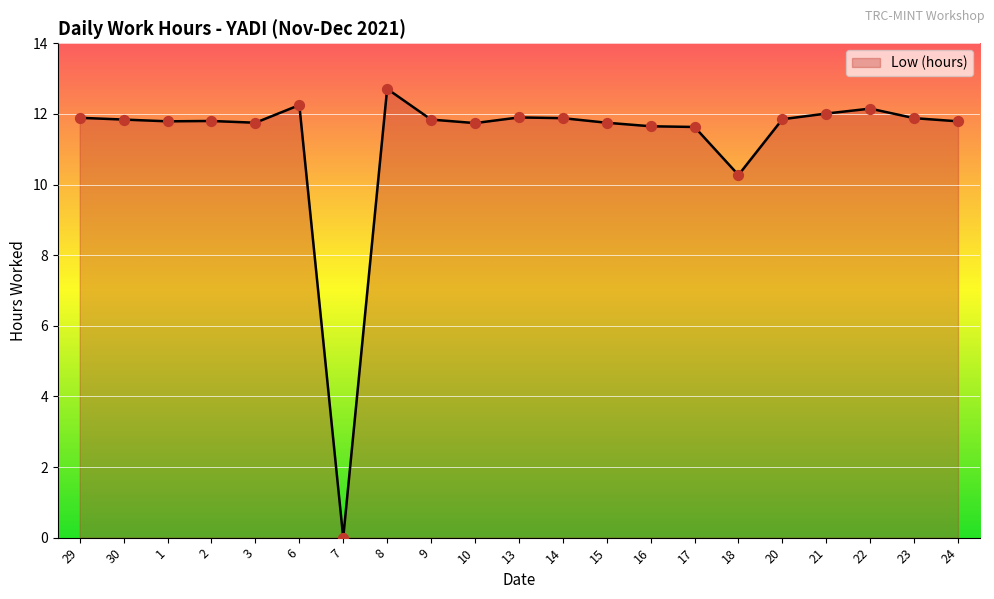

What is the change in value from 10 to 18?

-1.5